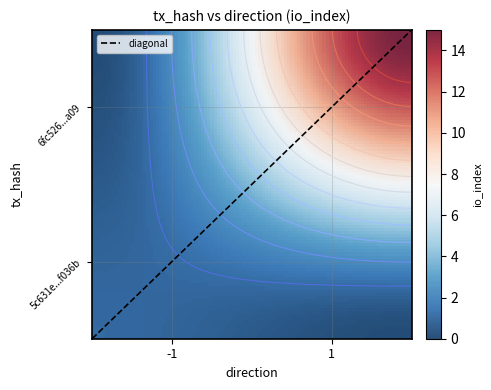

Rank the series at io_index from lowest to highest value.

5c631e58192e0e57eea9eefd6a006dcae9f036b, 6fc52669b8c3fd30a29b777c781f8c5fe23fa09